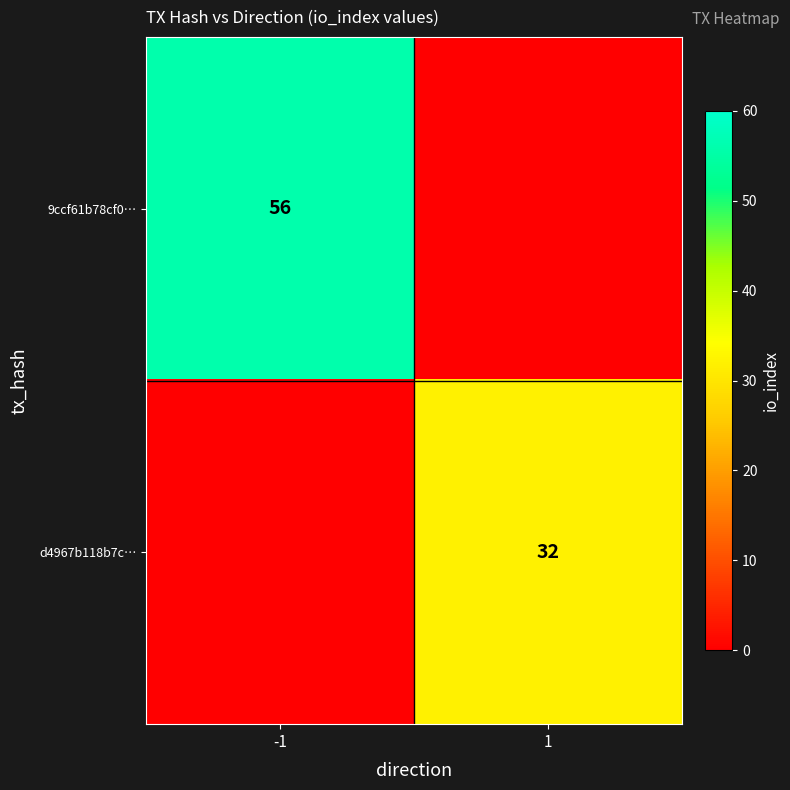

The 9ccf61b78cf0… series shows 56 at -1. True or false?

True